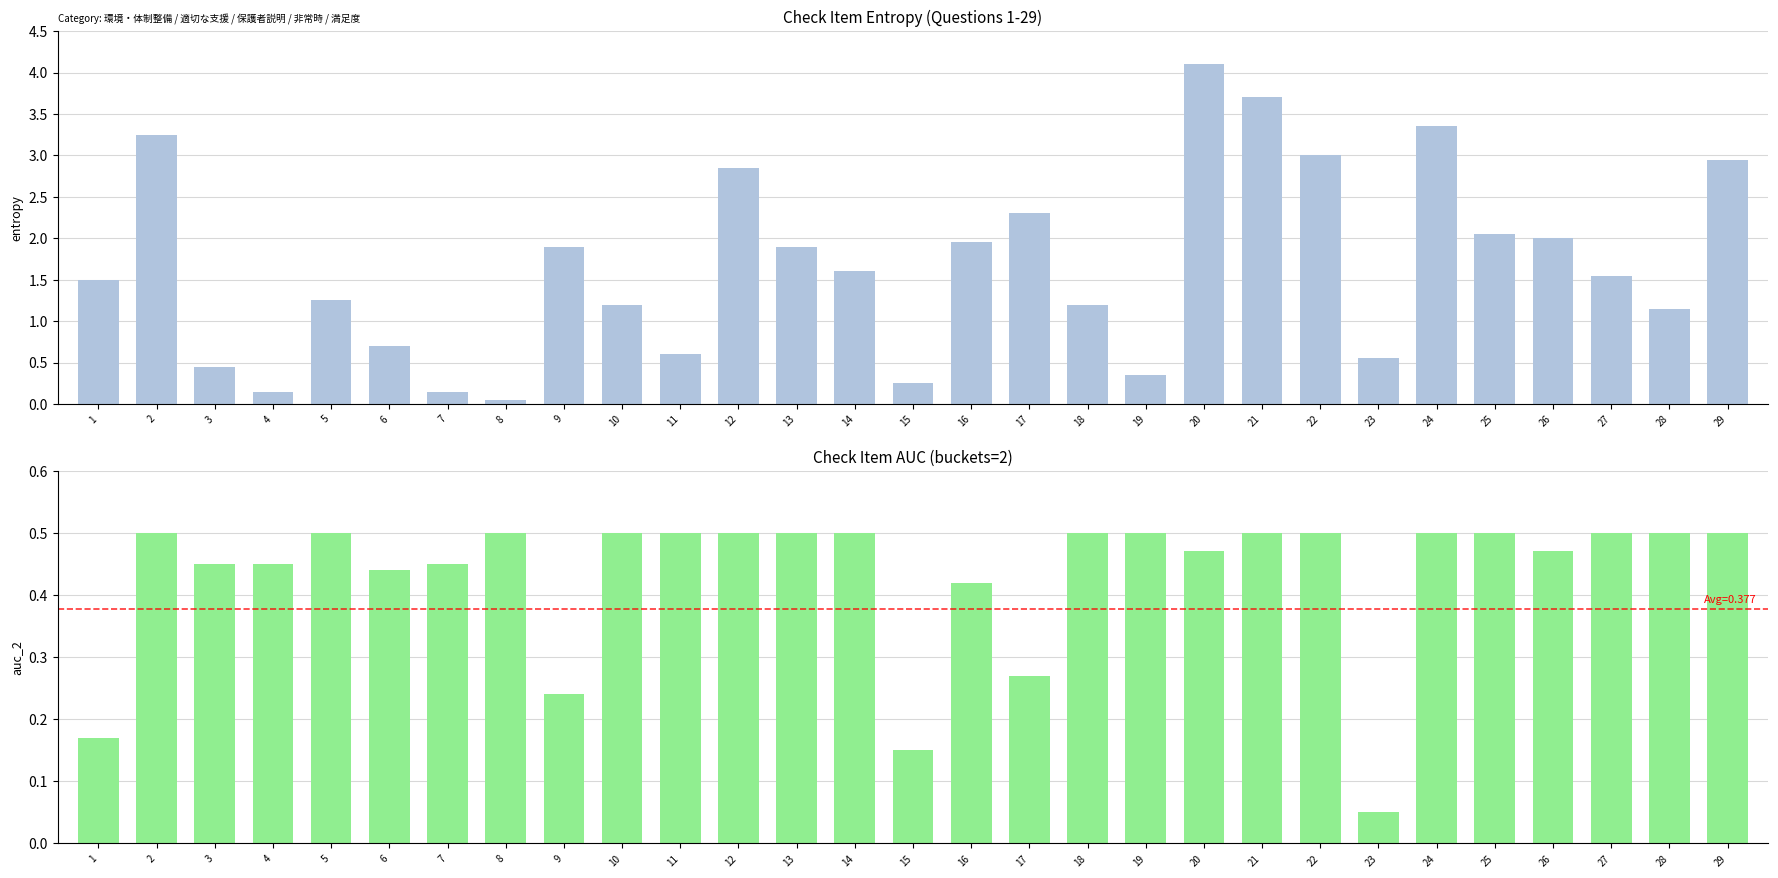

What is the average value?

0.4